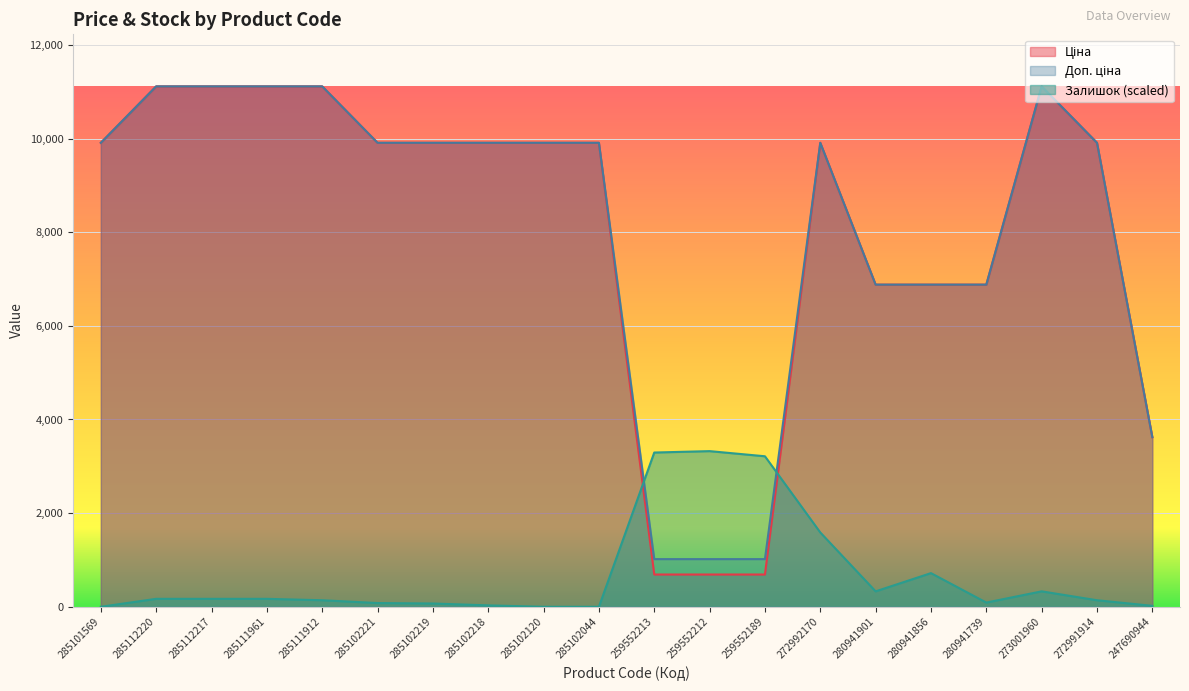

What is the value of the Ціна point at the 14th from the left?

9908.5